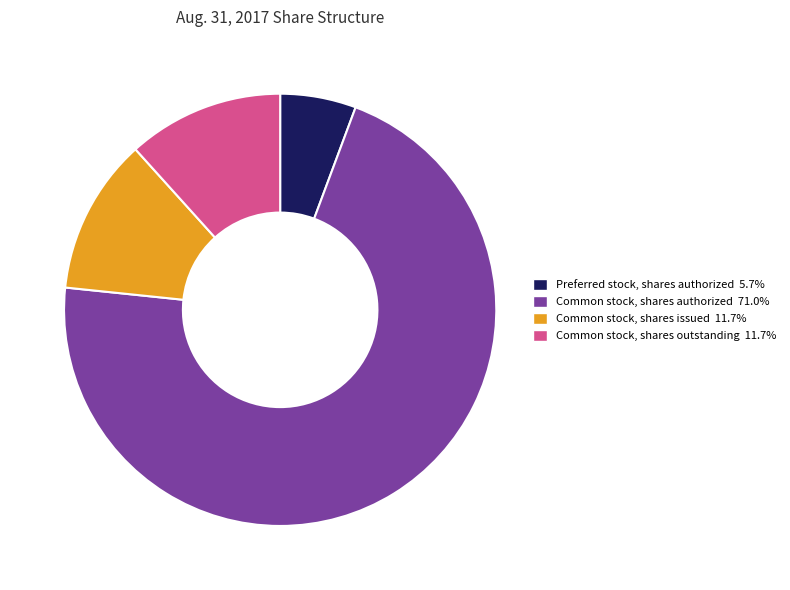

What is the ratio of the value at Common stock, shares outstanding 11.7% to the value at Preferred stock, shares authorized 5.7%?

2.1